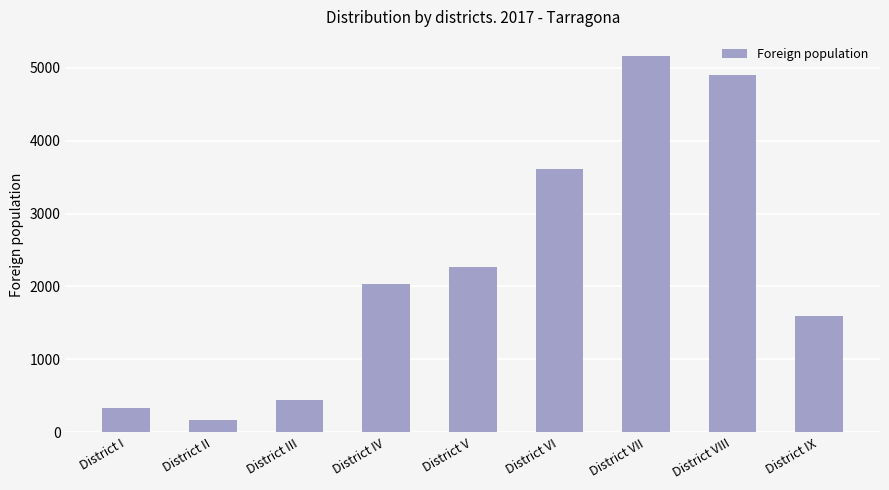

Which category has the lowest value across all series?

District II